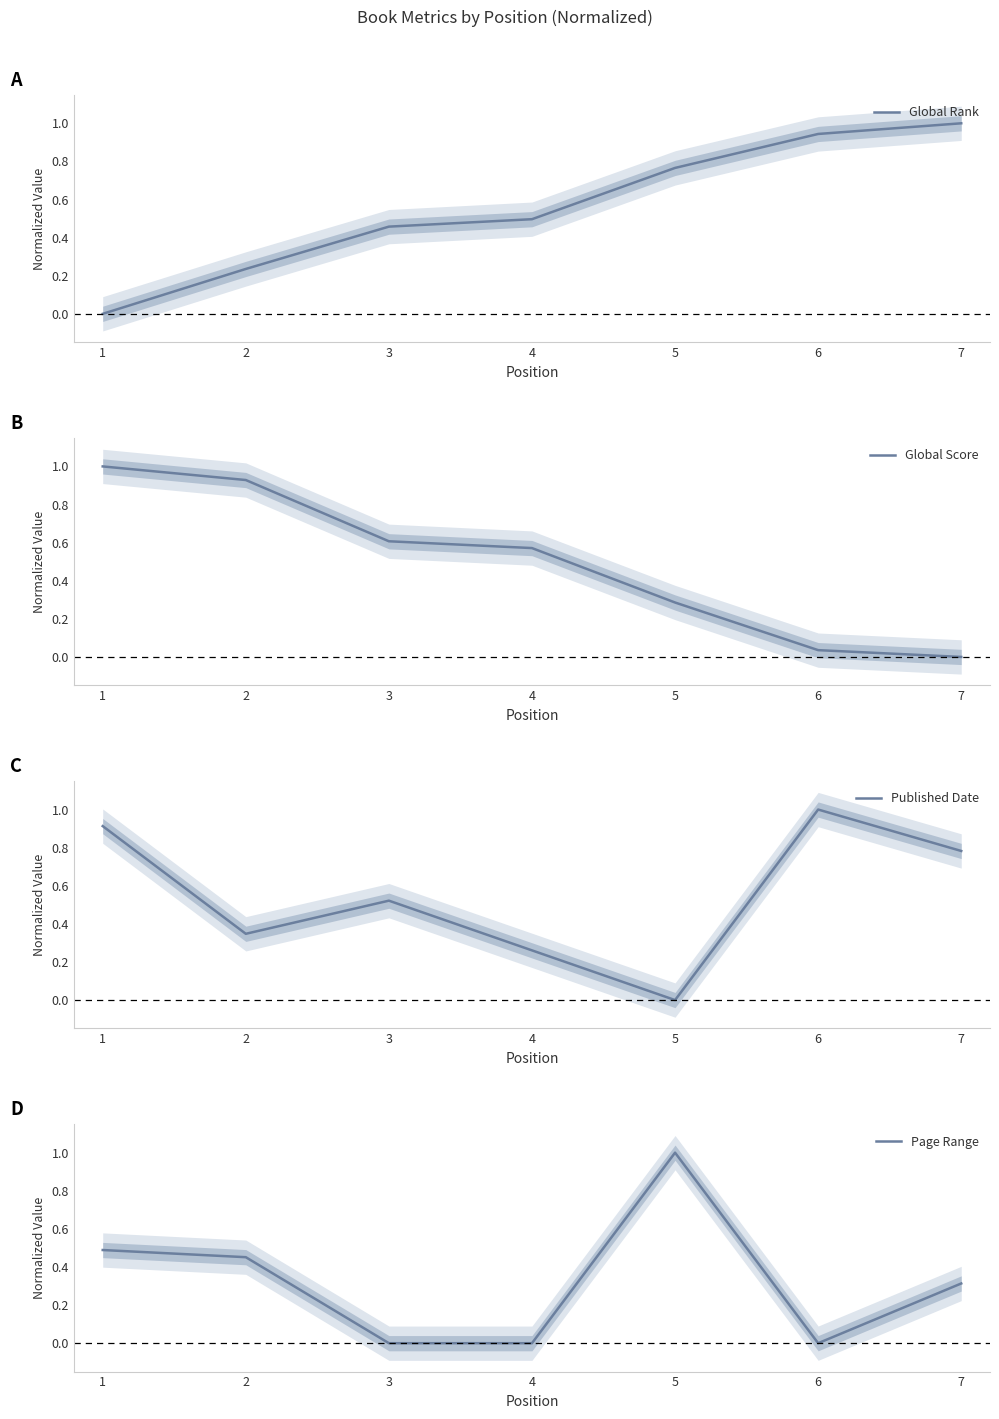

Which has a higher value, 5 or 6?

6